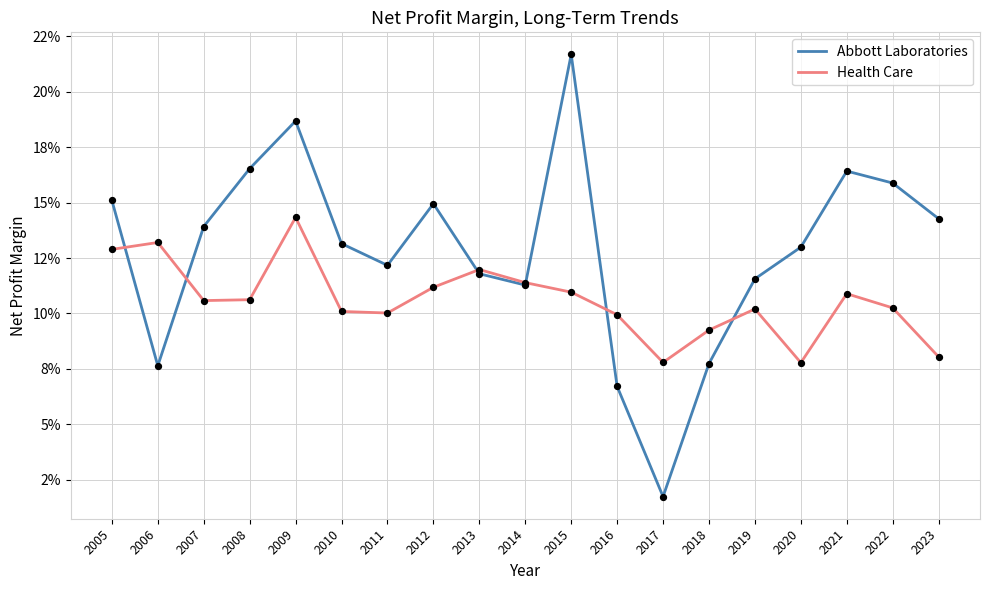

Is the value of Health Care at 2011 greater than the value of Abbott Laboratories at 2015?

No